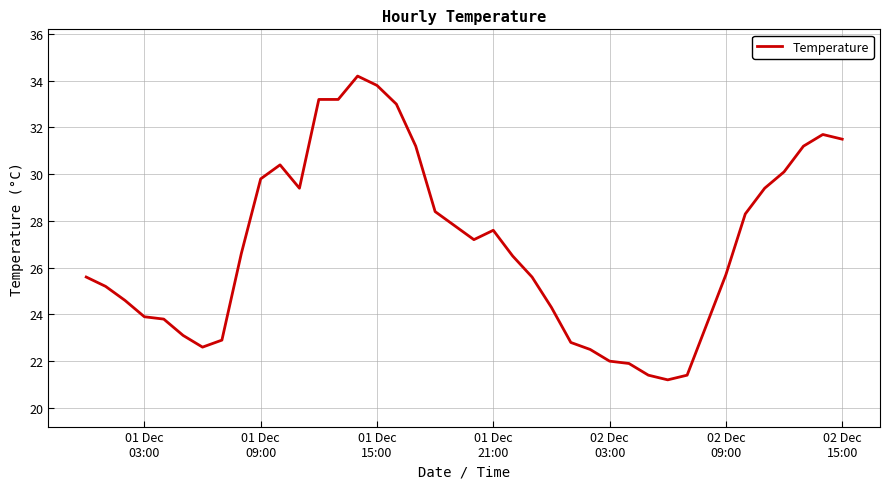

Reading right to left, transcribe all the data shown in this chart.

31.5	31.7	31.2	30.1	29.4	28.3	25.7	21.4	21.2	21.4	21.9	22.0	22.5	22.8	24.3	25.6	26.5	27.6	27.2	27.8	28.4	31.2	33.0	33.8	34.2	33.2	33.2	29.4	30.4	29.8	26.6	22.9	22.6	23.1	23.8	23.9	24.6	25.2	25.6